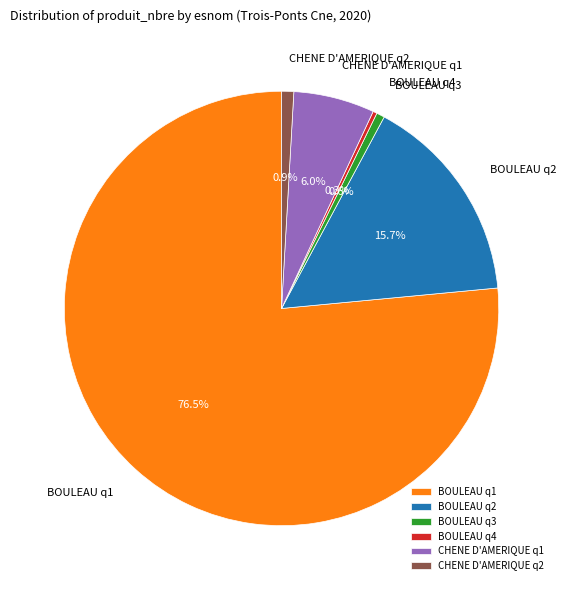

Which has a higher value, BOULEAU q1 or CHENE D'AMERIQUE q1?

BOULEAU q1